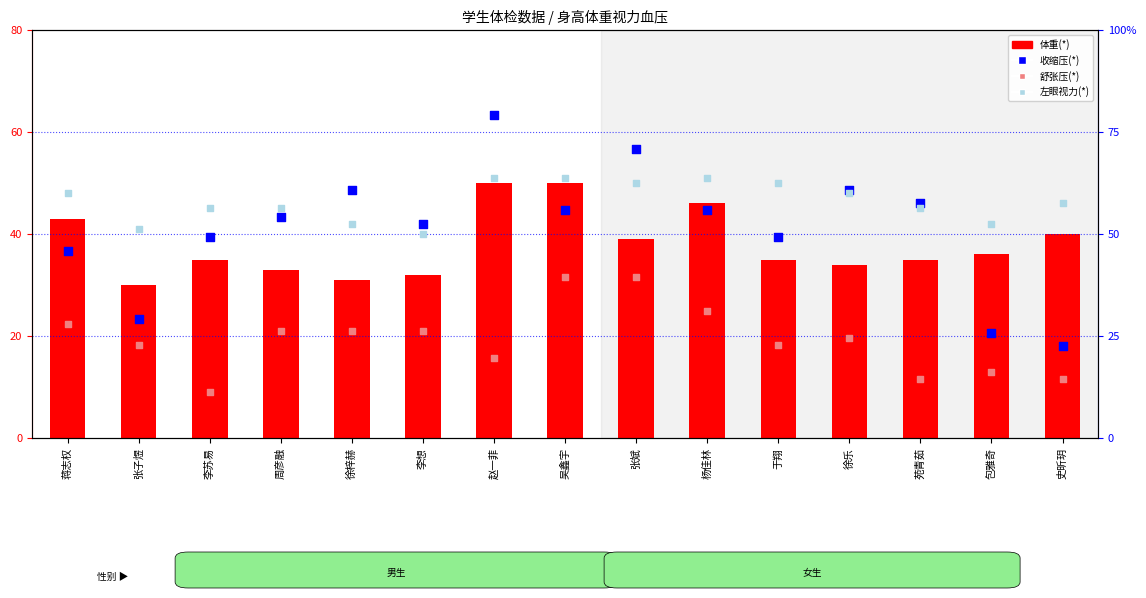

Is the value of 收缩压(*) at 于翔 greater than the value of 左眼视力(*) at 史昕玥?

No